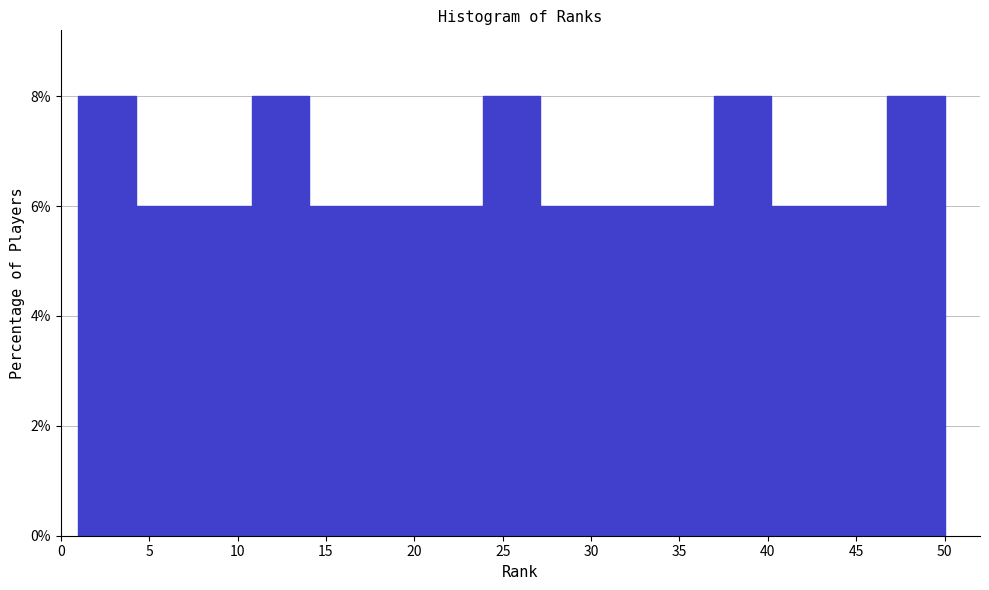

What is the height of the bar covering 30.5 to 33.5 on the x-axis? Neither the bar edges nor the heights are printed on the chart, so give them approximately, as read against the axes.

6